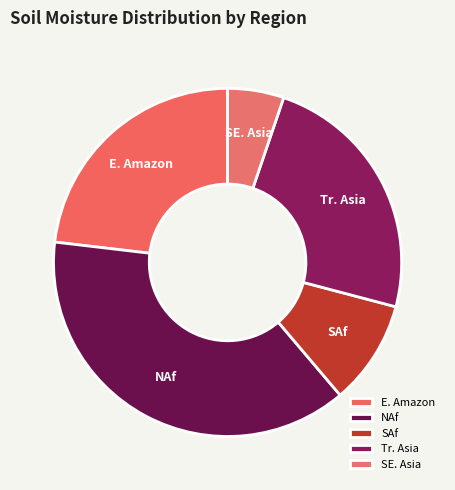

True or false: NAf accounts for 52% of the total.

False